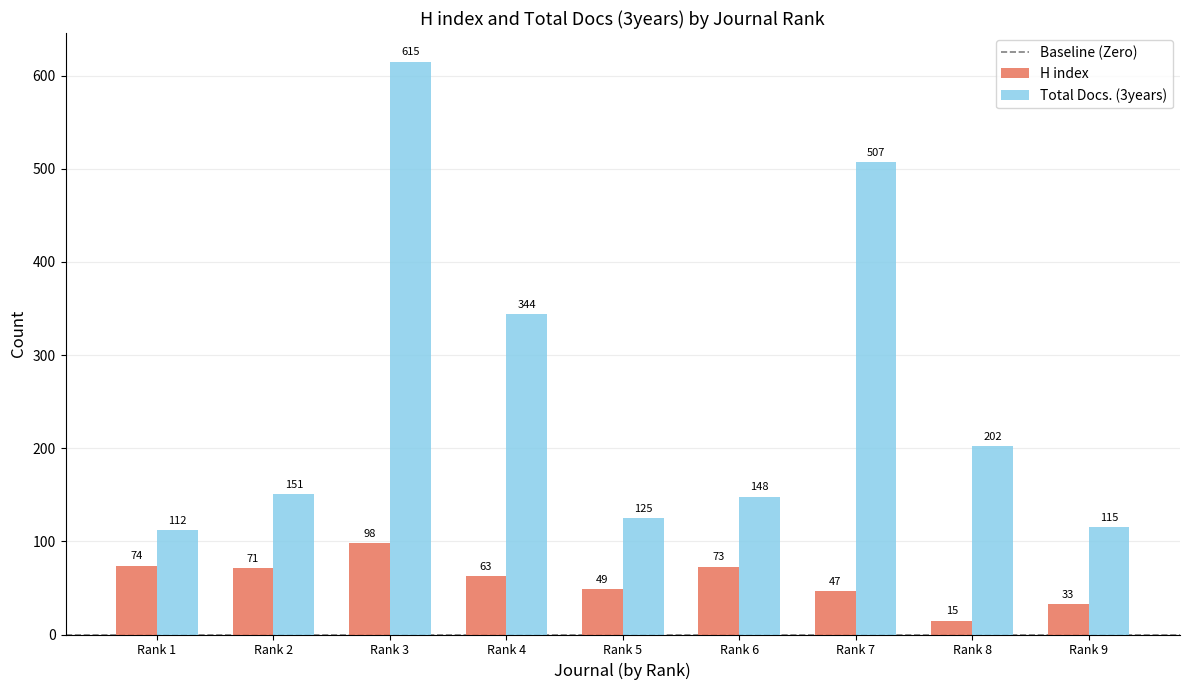

Reading left to right, list all the values displayed in this chart.

H index: Rank 1=74	Rank 2=71	Rank 3=98	Rank 4=63	Rank 5=49	Rank 6=73	Rank 7=47	Rank 8=15	Rank 9=33
Total Docs. (3years): Rank 1=112	Rank 2=151	Rank 3=615	Rank 4=344	Rank 5=125	Rank 6=148	Rank 7=507	Rank 8=202	Rank 9=115